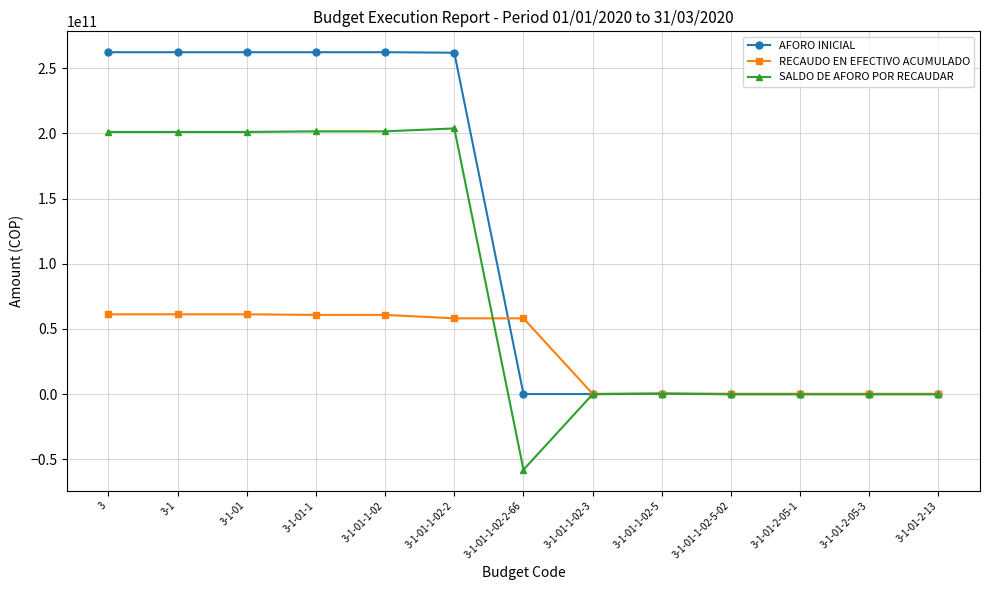

What position from the right is 3-1-01-2-05-1?

3